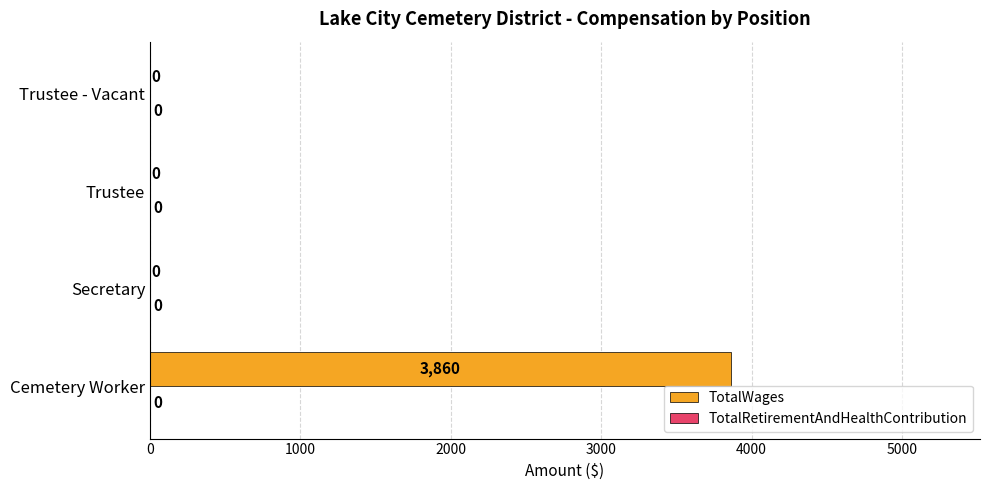

The value at Trustee - Vacant is -1258. True or false?

False